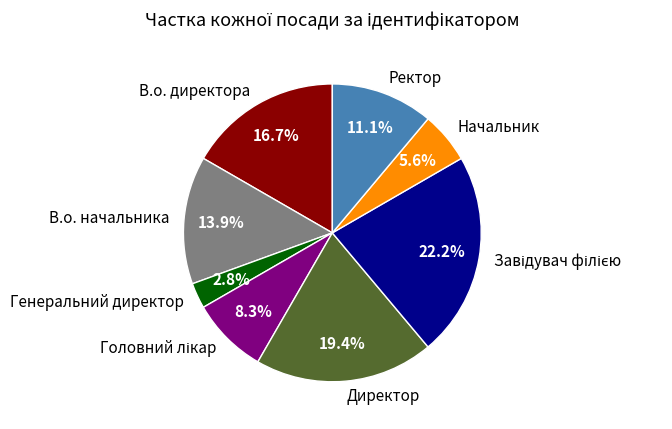

How many segments does this pie chart have?

8